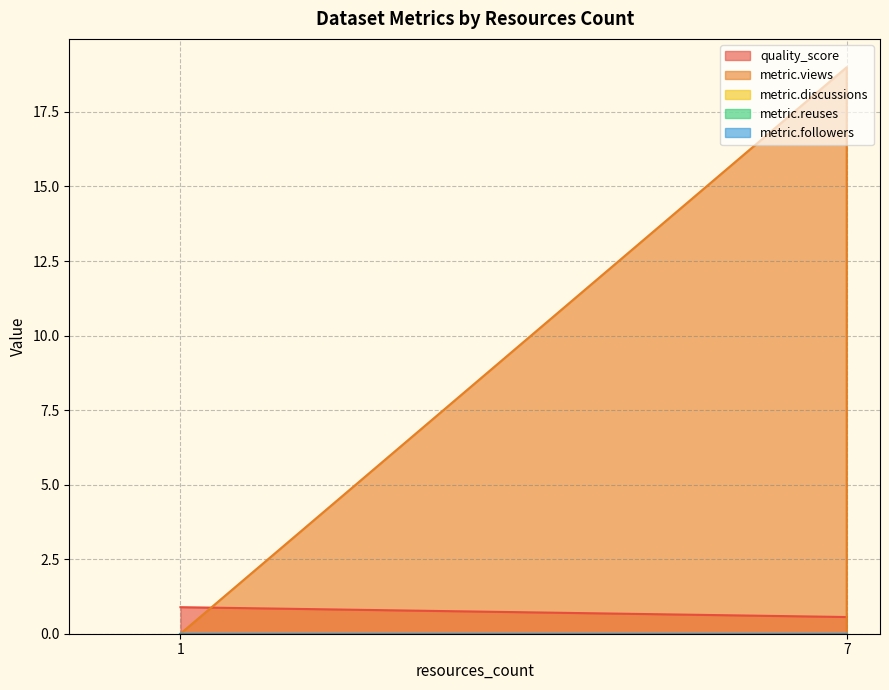

Is the value of metric.followers at 7 greater than the value of metric.views at 1?

No